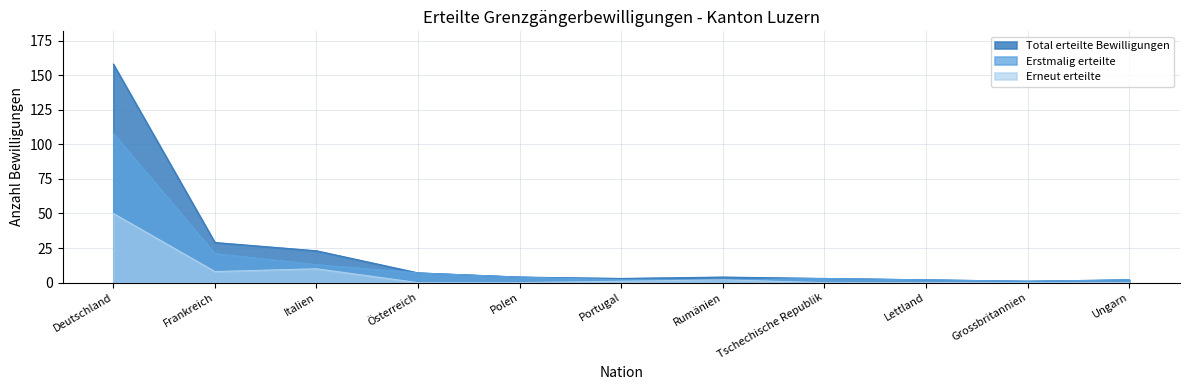

Reading left to right, transcribe all the data shown in this chart.

Total erteilte Bewilligungen: 158	29	23	7	4	3	4	3	2	1	2
Erstmalig erteilte: 108	21	13	7	4	2	2	3	2	1	2
Erneut erteilte: 50	8	10	0	0	1	2	0	0	0	0